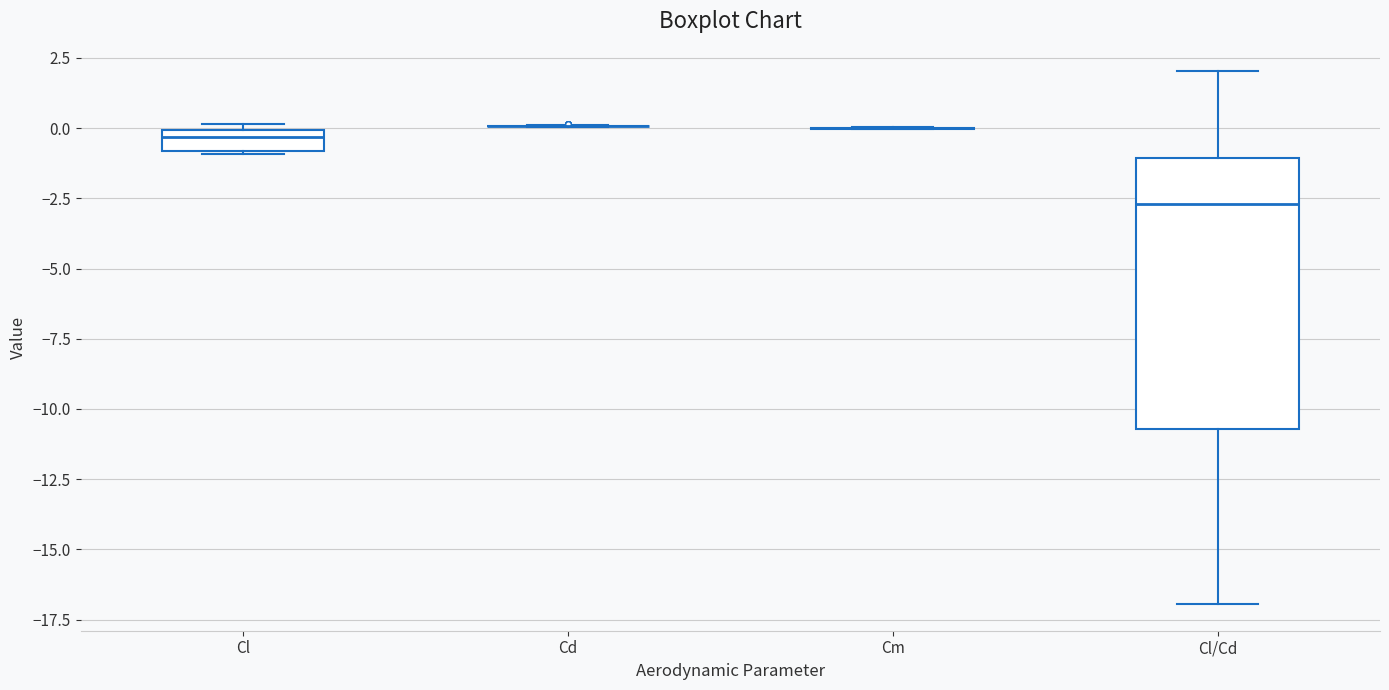

Where is the upper edge of the box for Cl on the y-axis? The values are not printed on the chart, so give them approximately, as read against the axis.

0.0